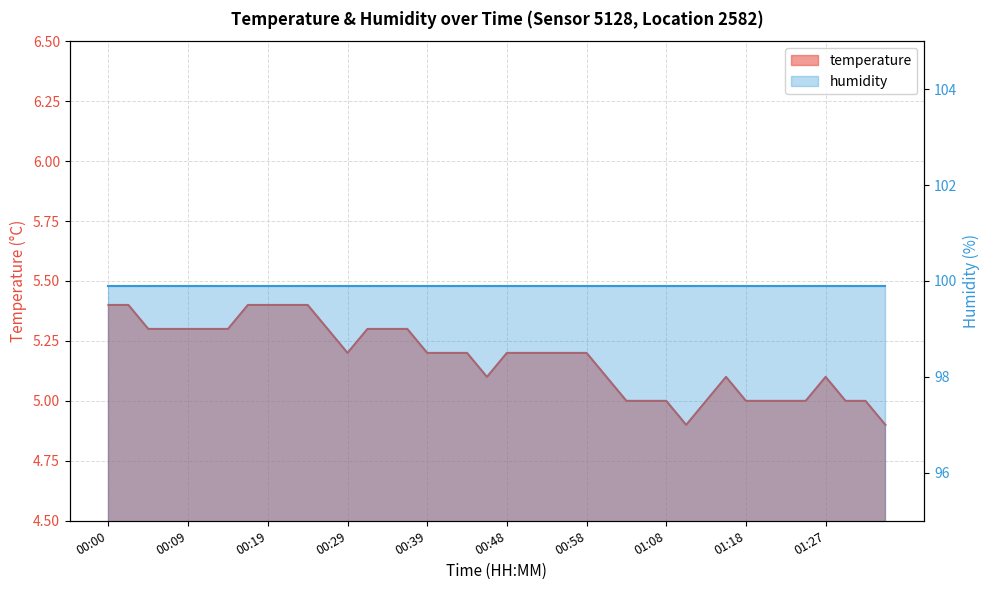

What is the sum of the values at 00:07 and 00:14?

10.6